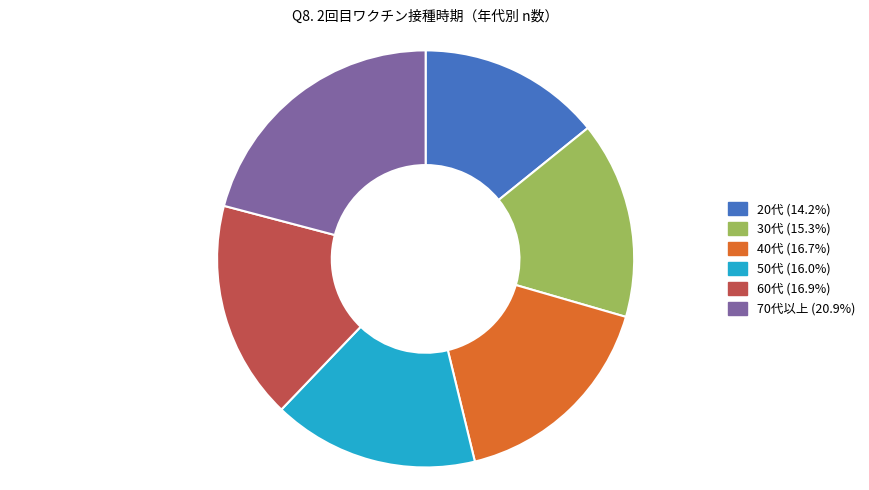

What is the smallest slice in the pie chart?

20代